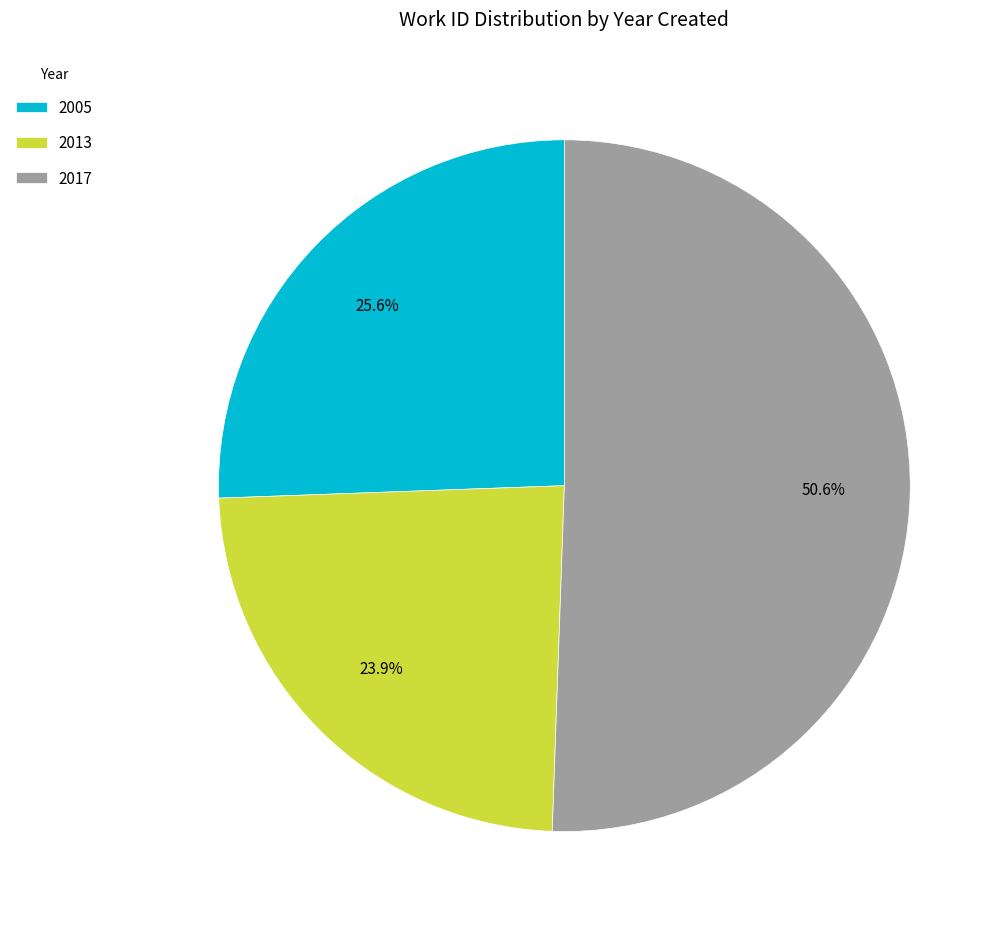

Which category has the biggest portion of the pie?

2017